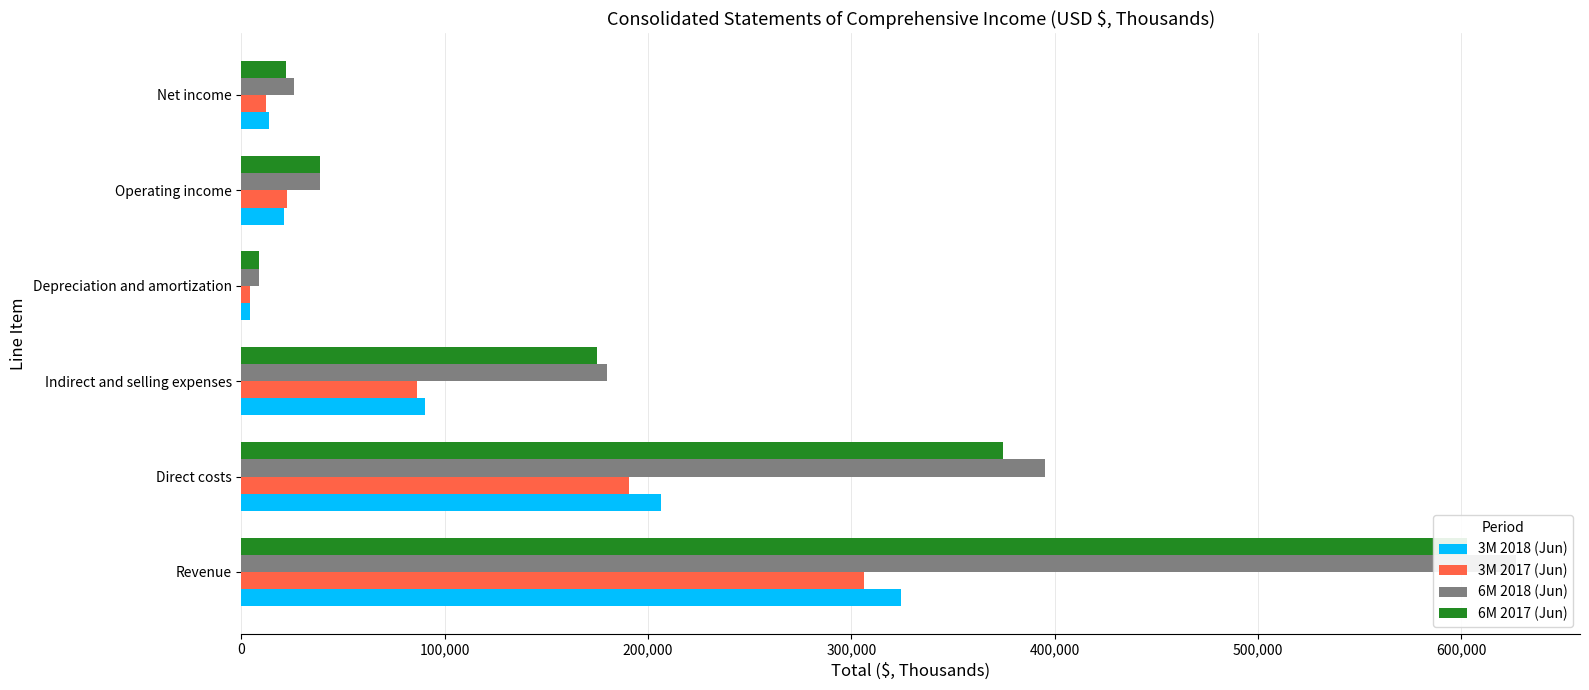

What is the minimum value shown in the chart?

4045